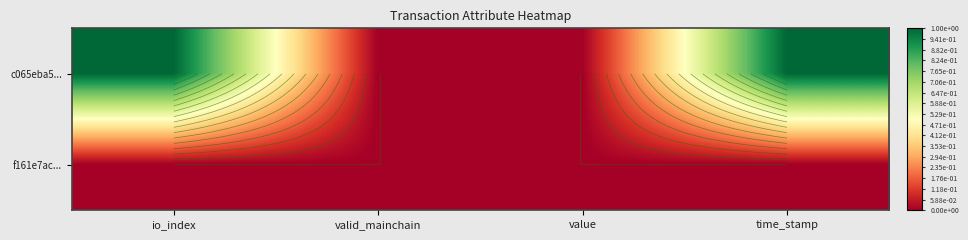

At how many categories does at least one series exceed 0?

2